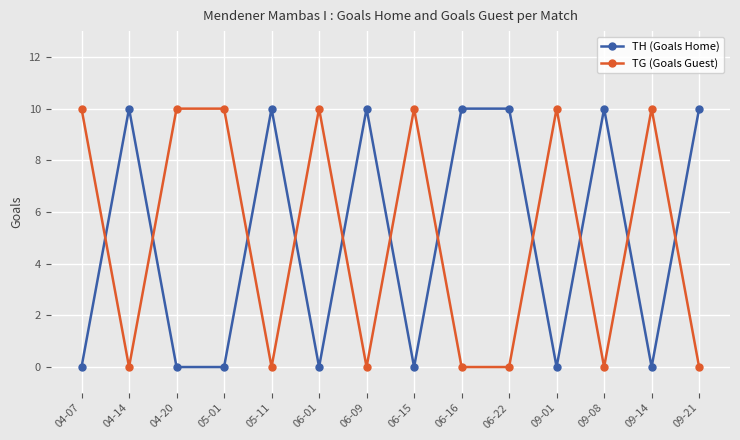

True or false: TG (Goals Guest) and TH (Goals Home) intersect in this chart.

True